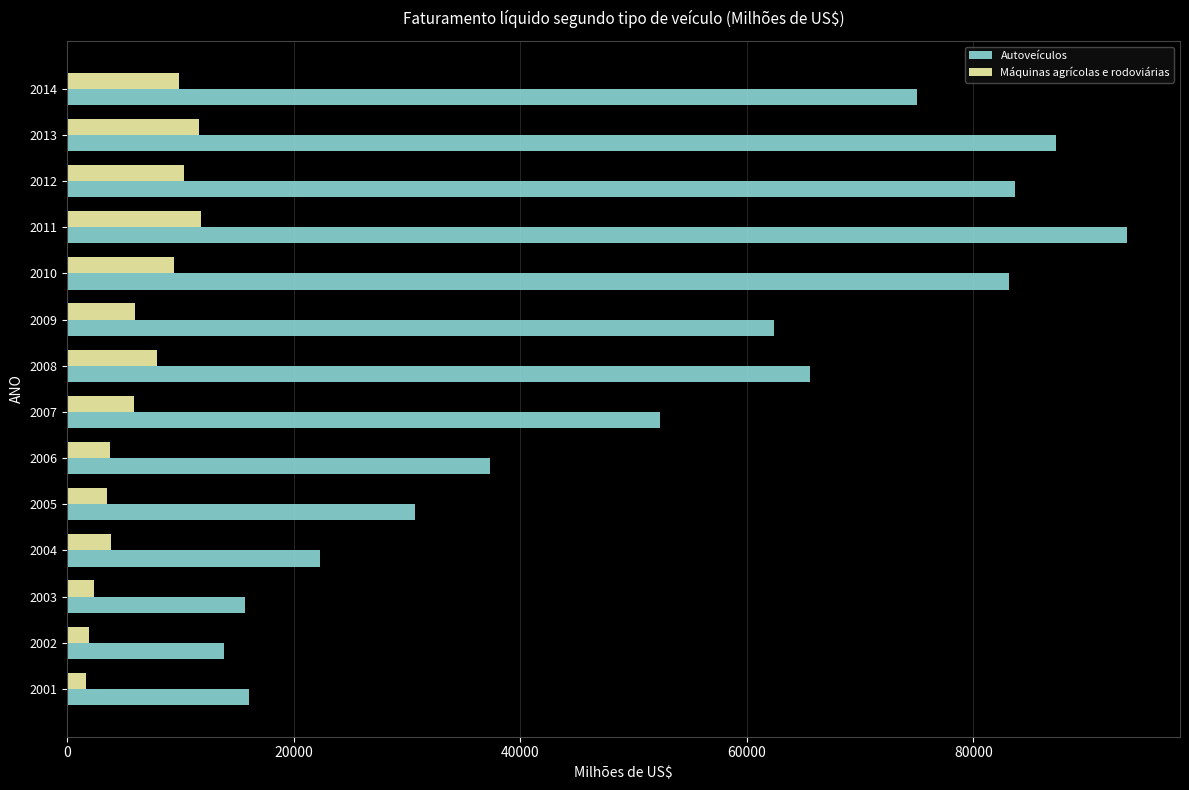

Where is Autoveículos nearest to the value 53698?

2007